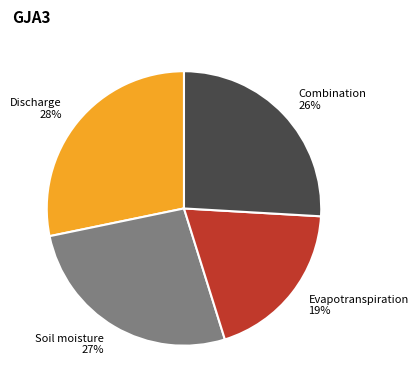

Between Evapotranspiration 19% and Soil moisture 27%, which is larger?

Soil moisture 27%